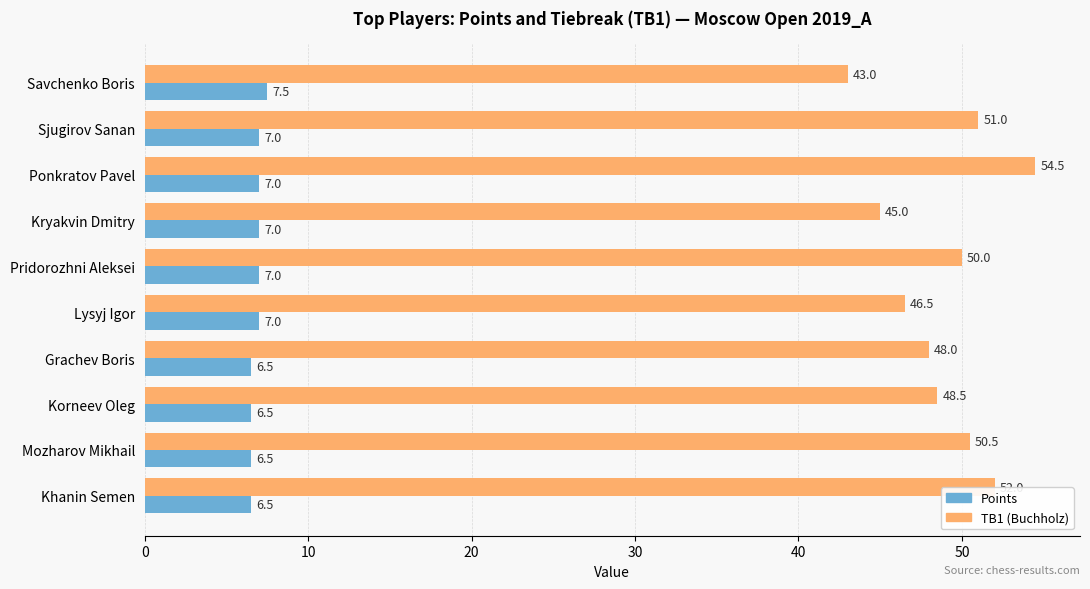

Which series has the largest total across all categories?

TB1 (Buchholz)